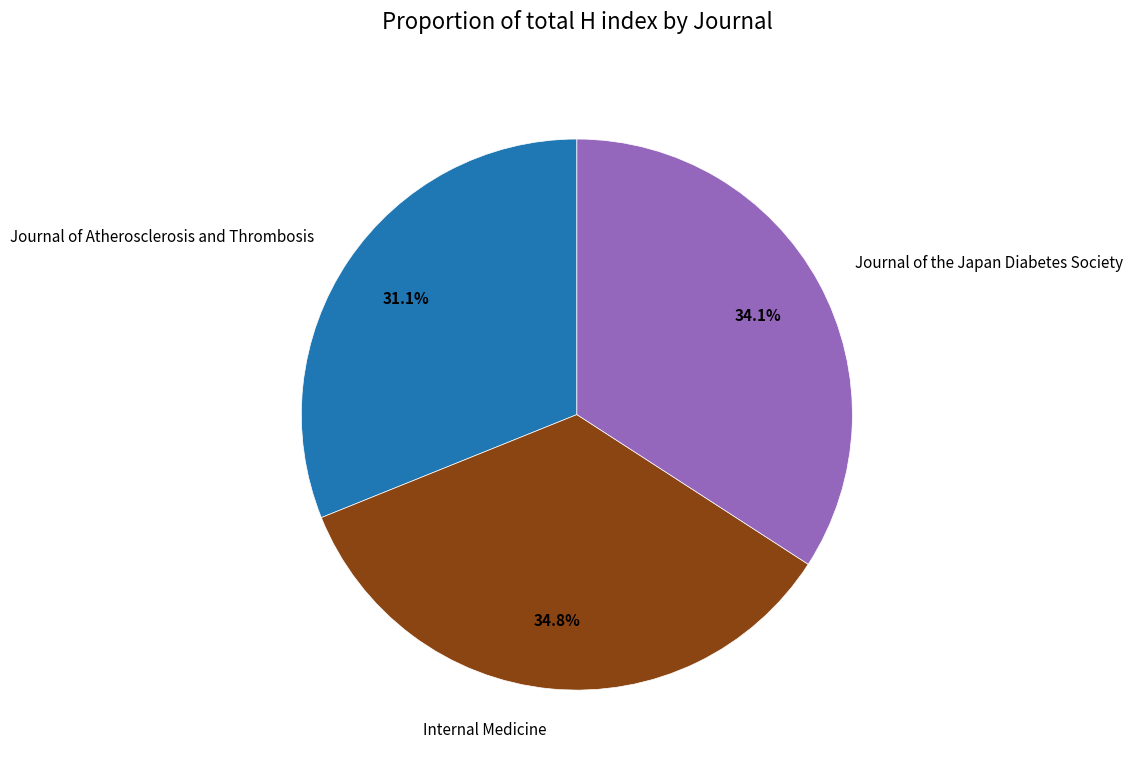

Is it true that Journal of Atherosclerosis and Thrombosis is 19% of the pie?

False